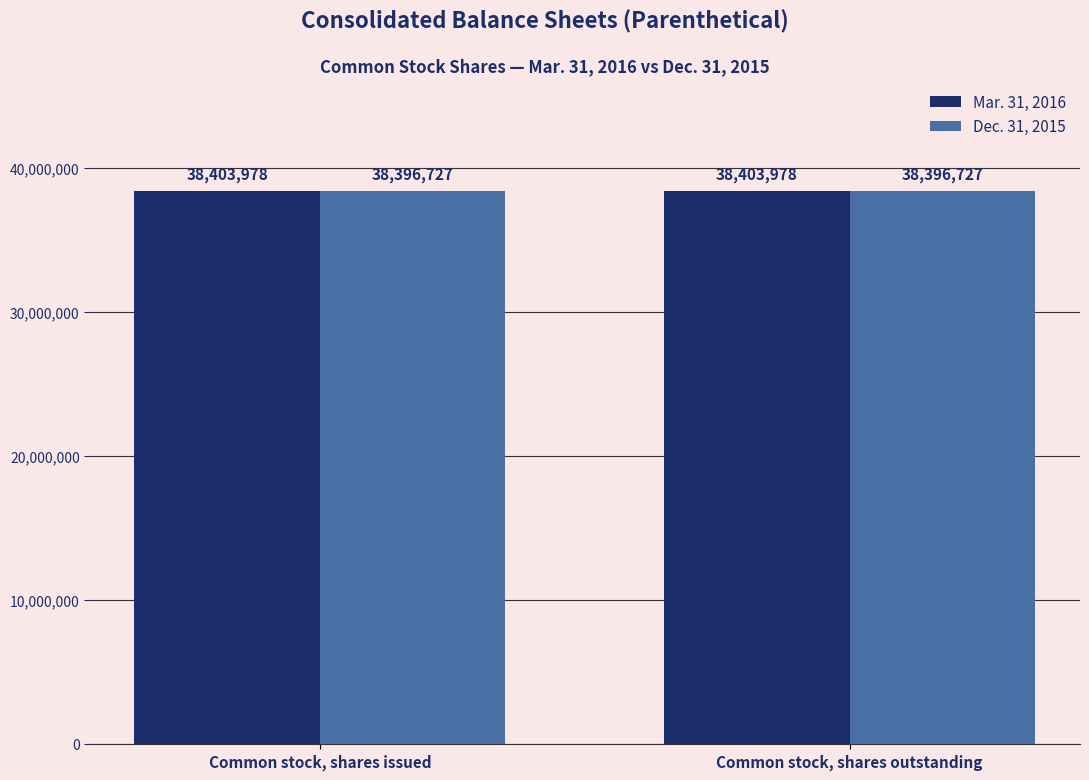

What is the smallest value displayed?

38396727